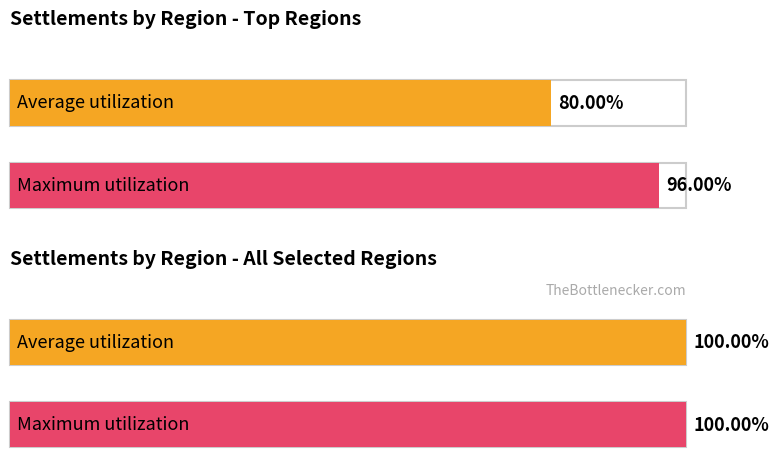

List the series in order of their overall mean, lowest first.

Average utilization, Maximum utilization